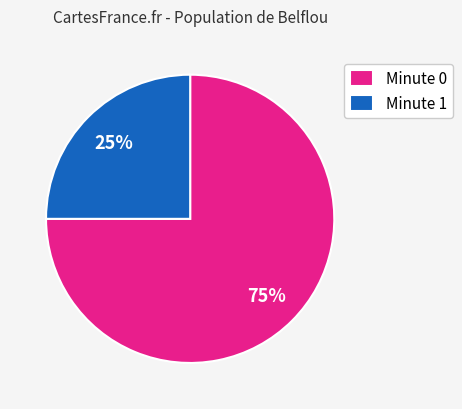

Combined, do Minute 0 and Minute 1 account for over 50%?

Yes